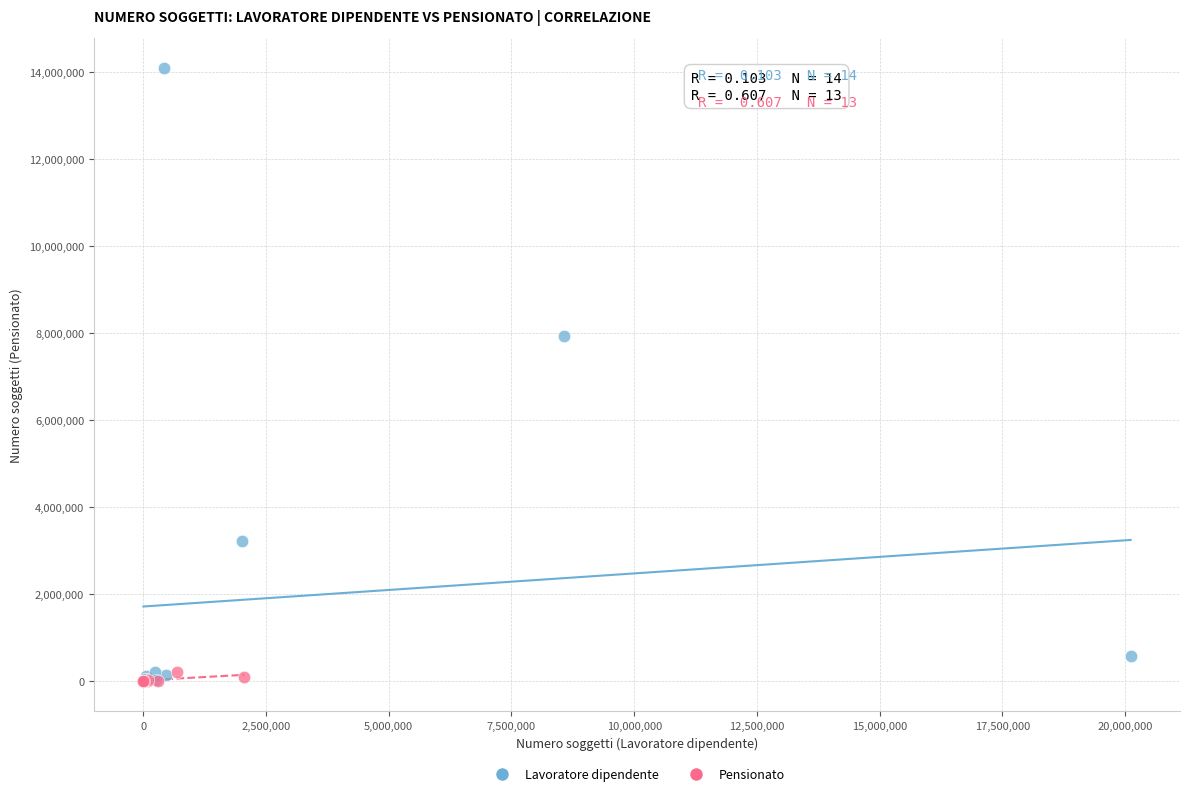

What are all the series names shown in the legend?

Lavoratore dipendente, Pensionato